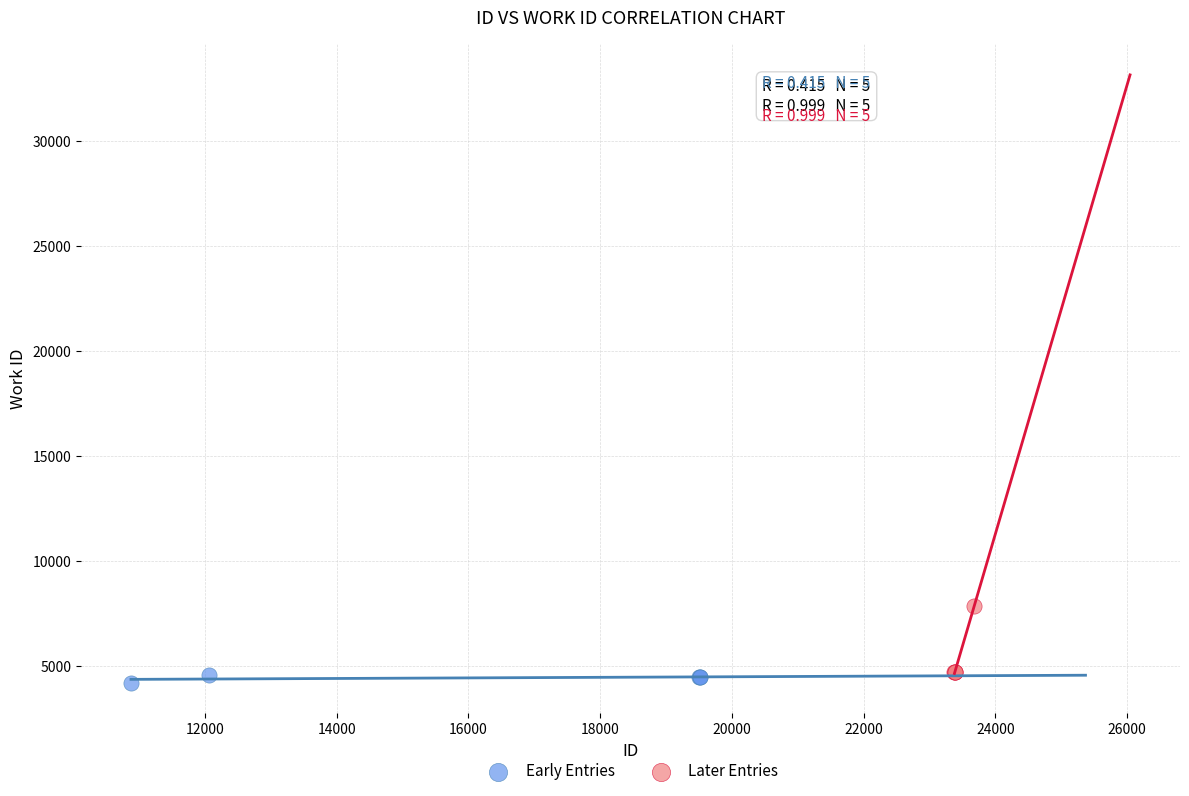

Which series has the widest spread of Y values?

Later Entries